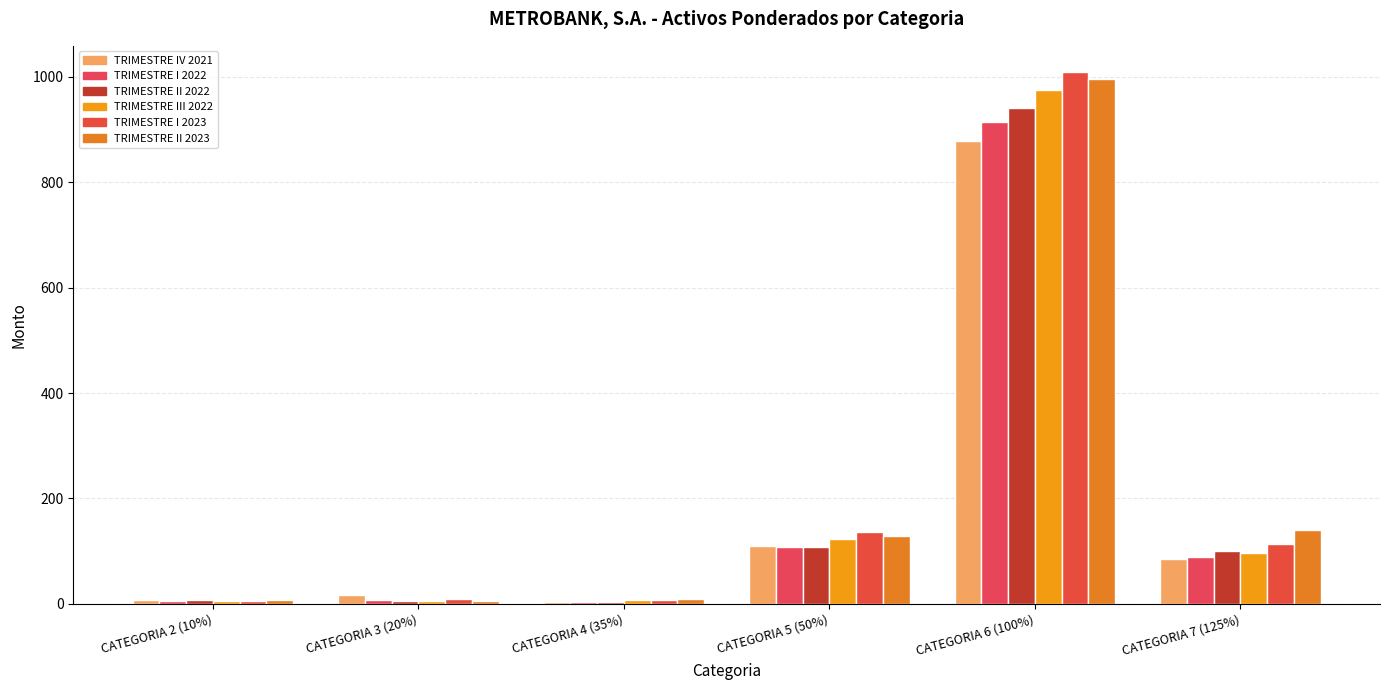

How many groups of bars are there?

6